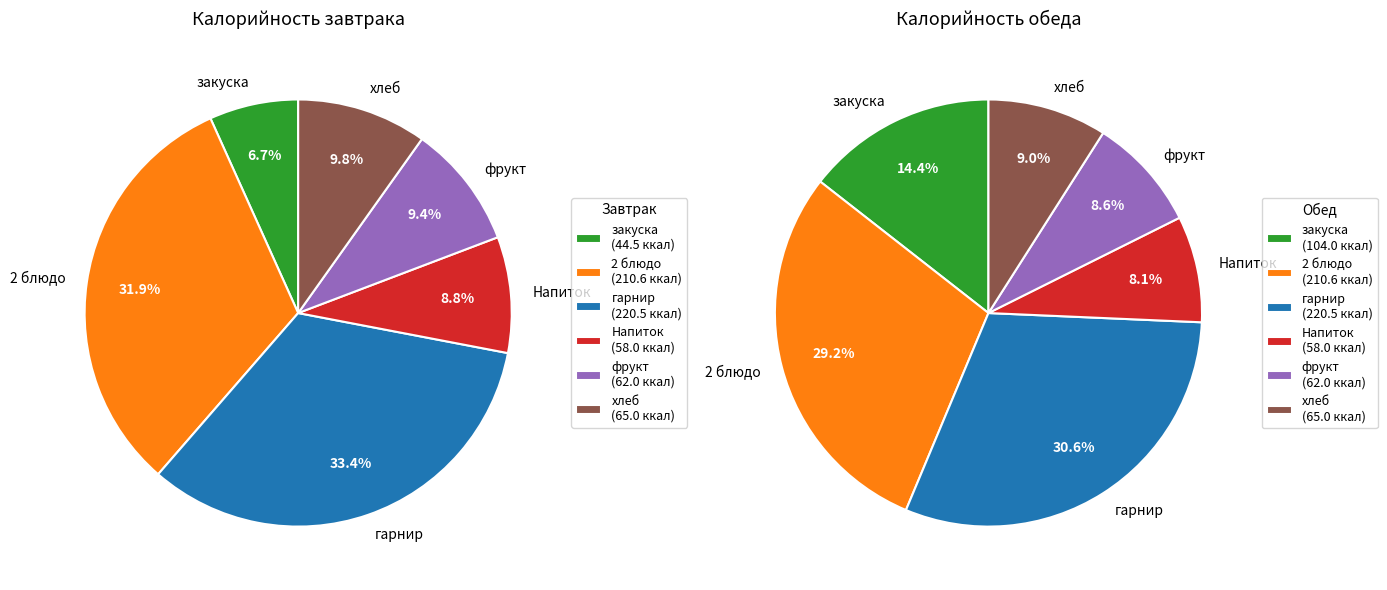

What percentage is the закуска slice, to the nearest percent?

14%